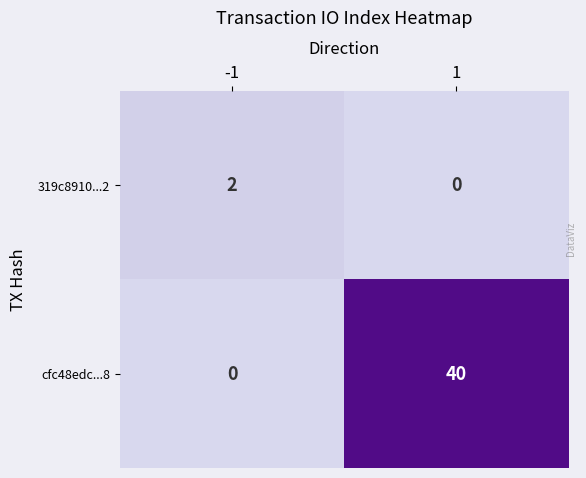

At 1, list the series in order from smallest to largest.

319c8910...2, cfc48edc...8